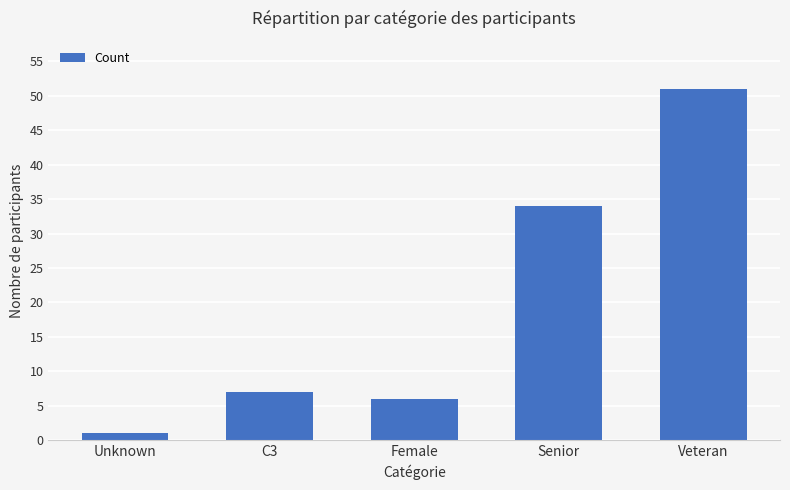

What is the change in value from Unknown to C3?

+6